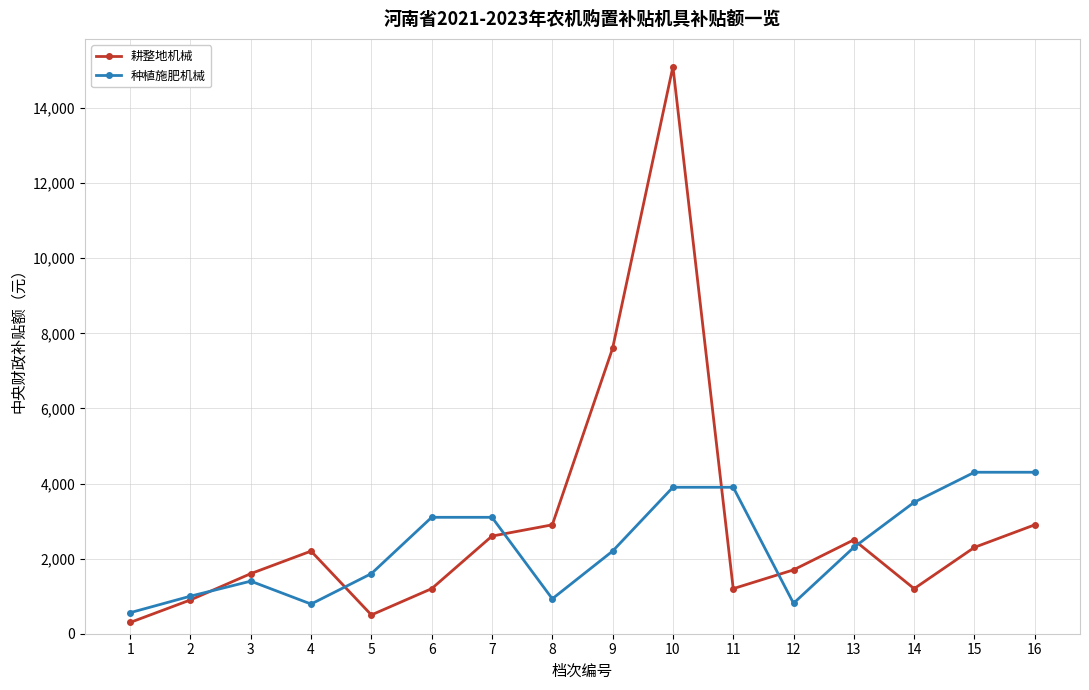

Does the chart have visible grid lines?

Yes